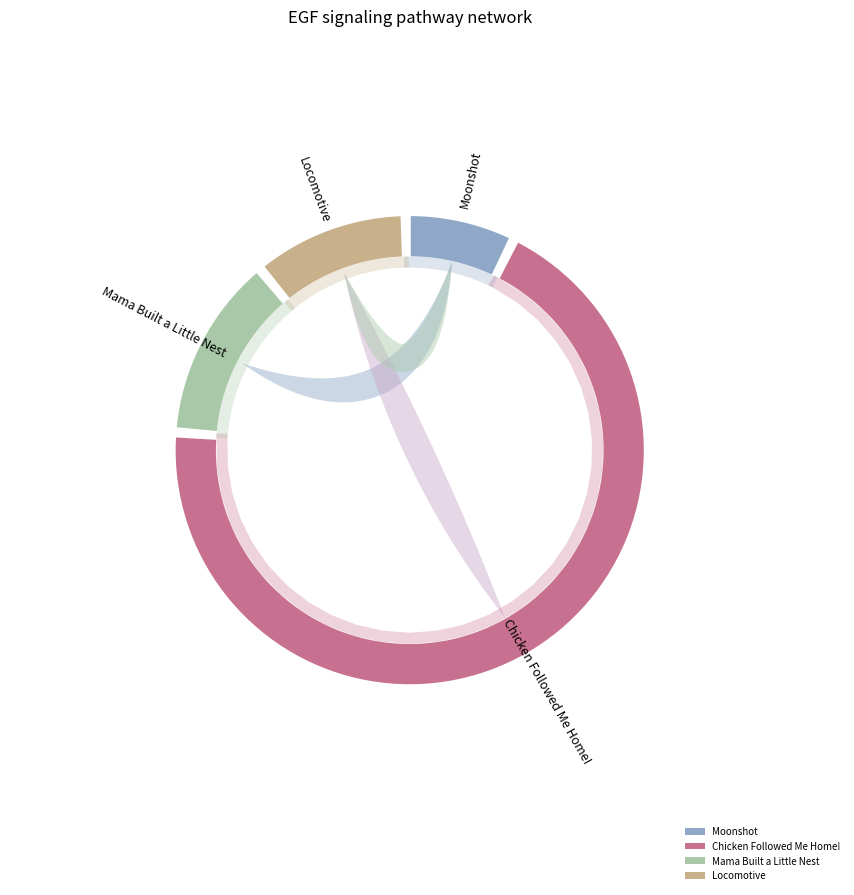

To the nearest percent, what percentage of the pie is Chicken Followed Me Home!?

70%